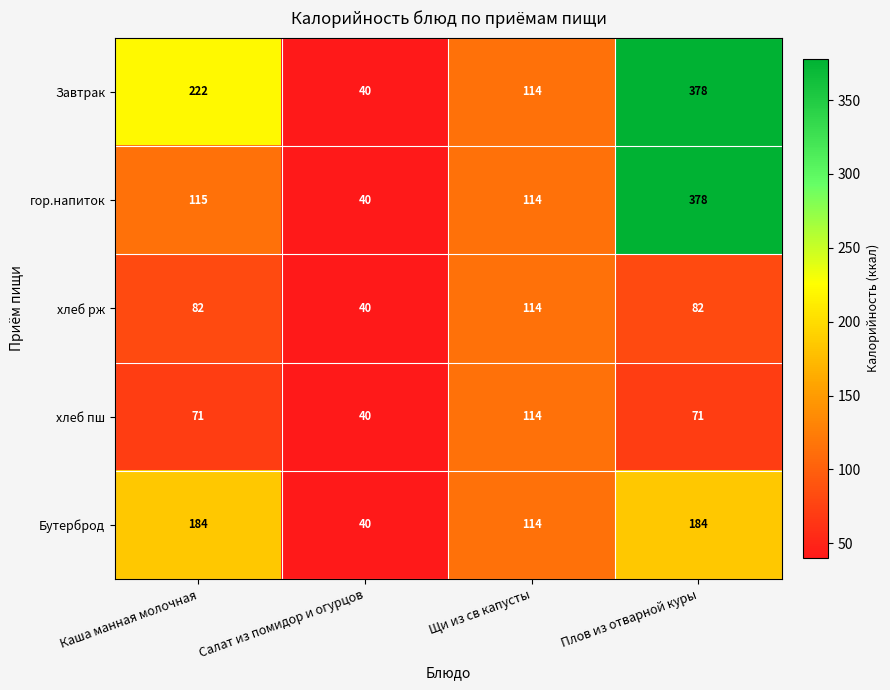

What is the sum of the гор.напиток values at Плов из отварной куры and Щи из св капусты?

492